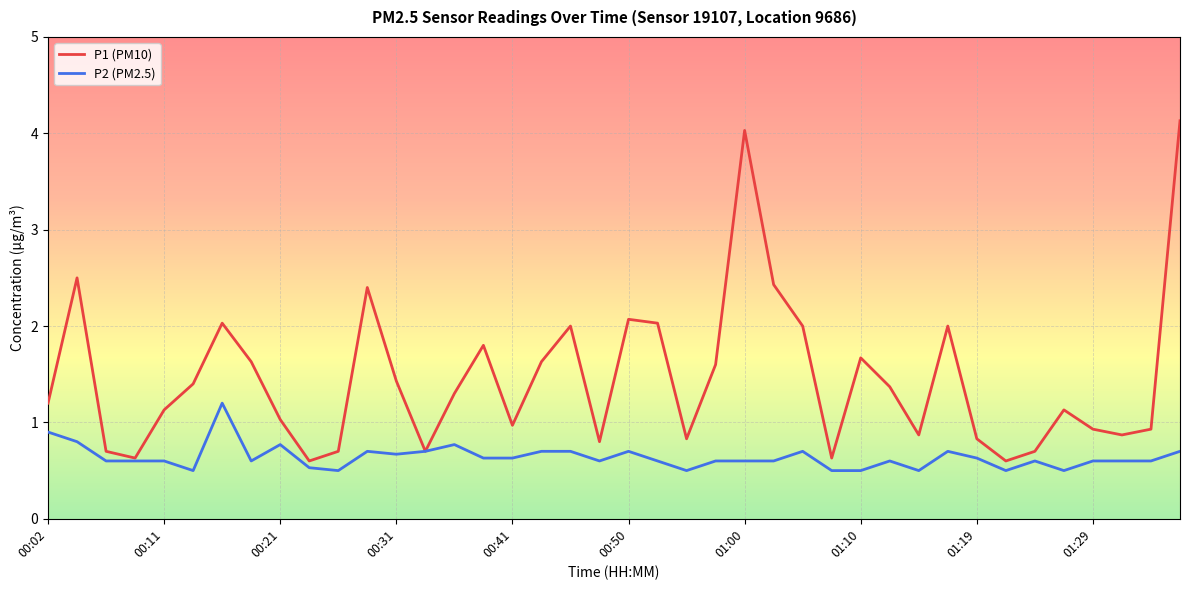

Which series has the largest total across all categories?

P1 (PM10)